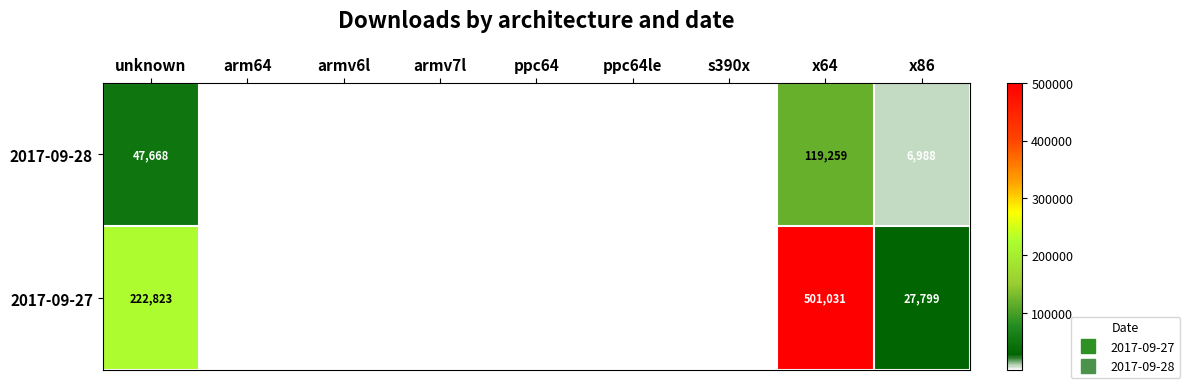

Rank the series by their average value, from highest to lowest.

2017-09-27, 2017-09-28